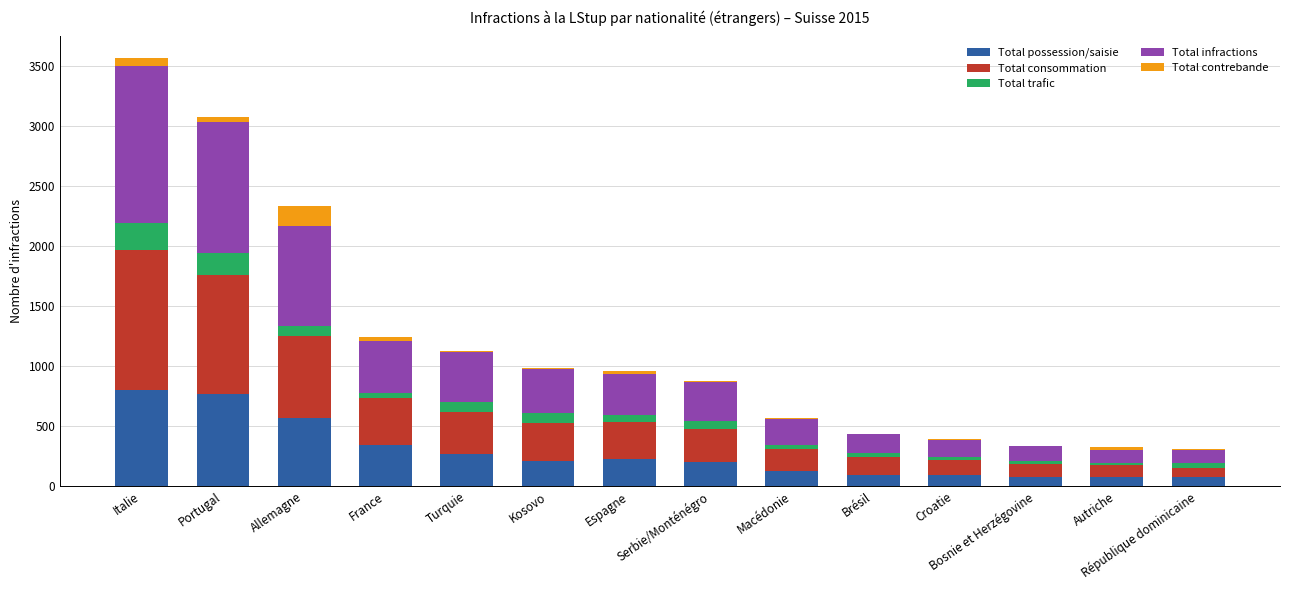

Which category has the highest value in the Total possession/saisie series?

Italie